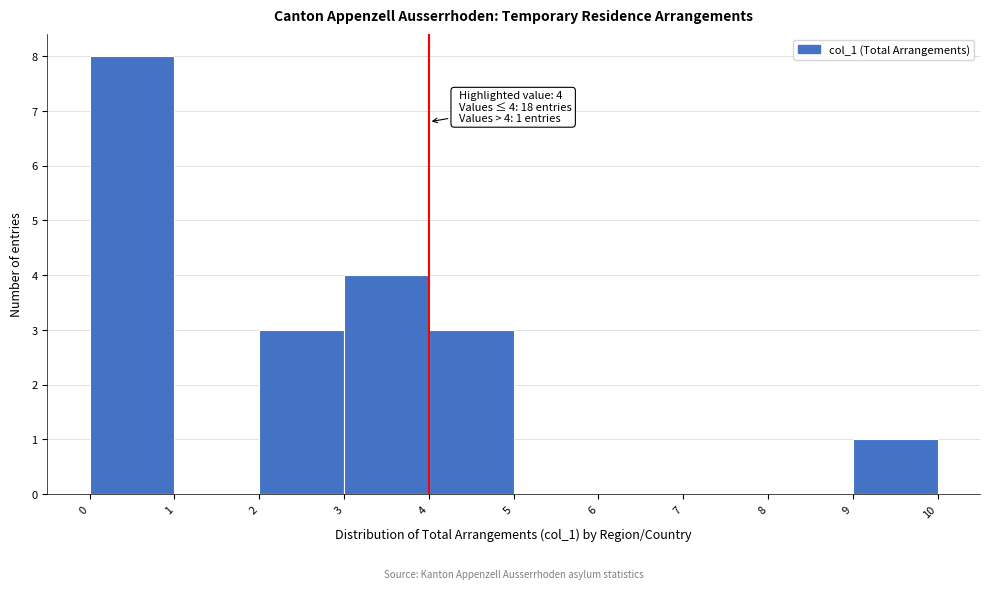

Over which range of the x-axis is the bar tallest?

0 to 1